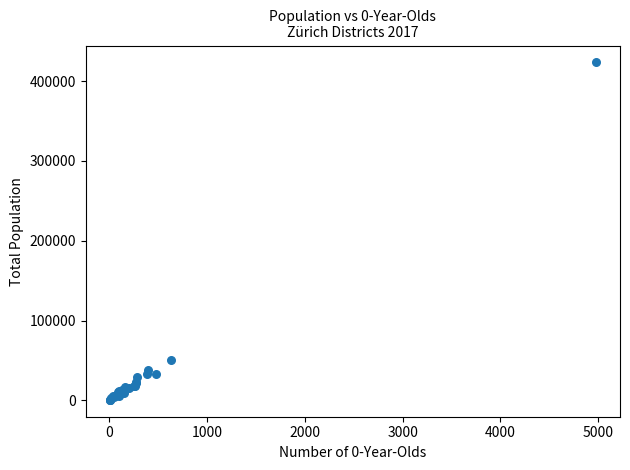

What Y value in the scatter plot is closest to 211993?

50042